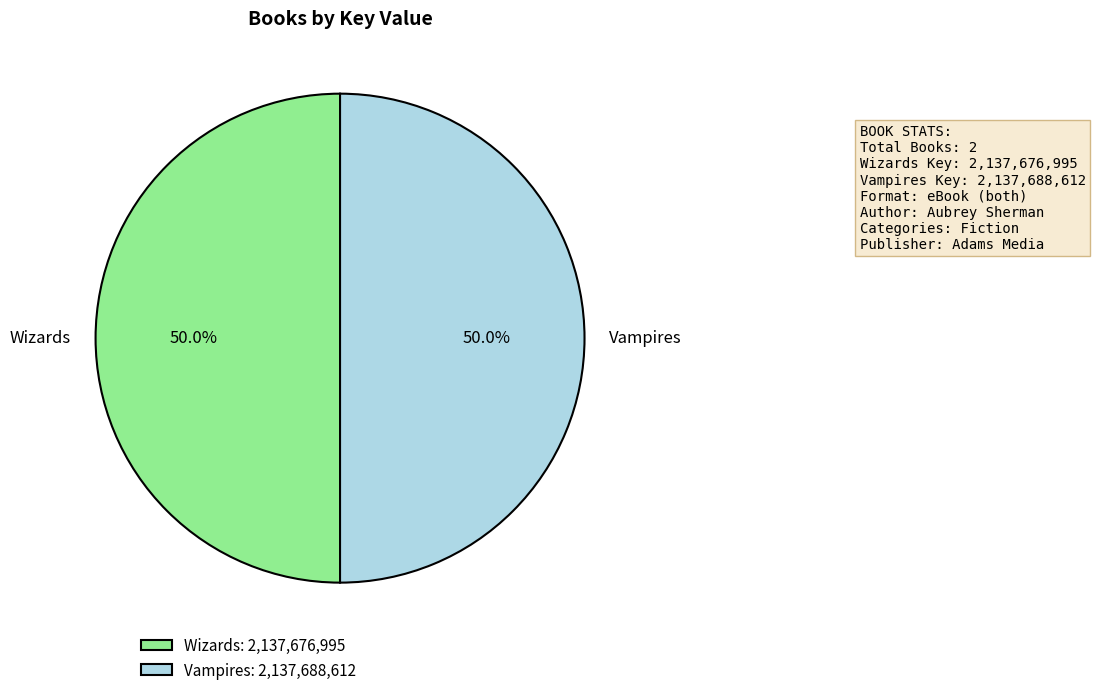

What portion of the pie excludes Wizards?

50.0%